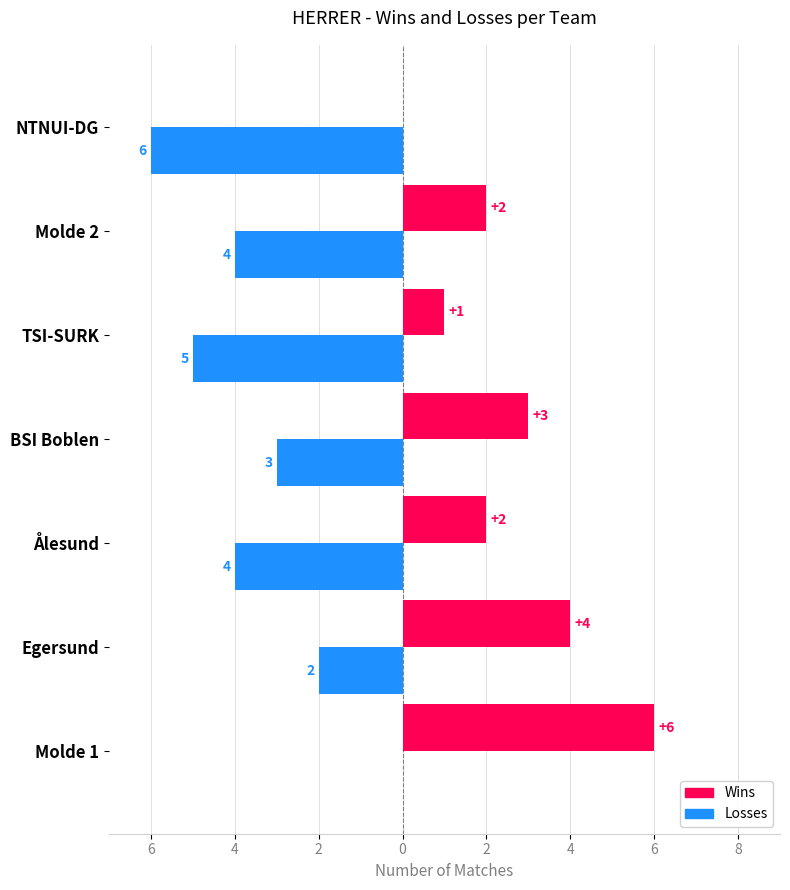

What are all the series names shown in the legend?

Wins, Losses